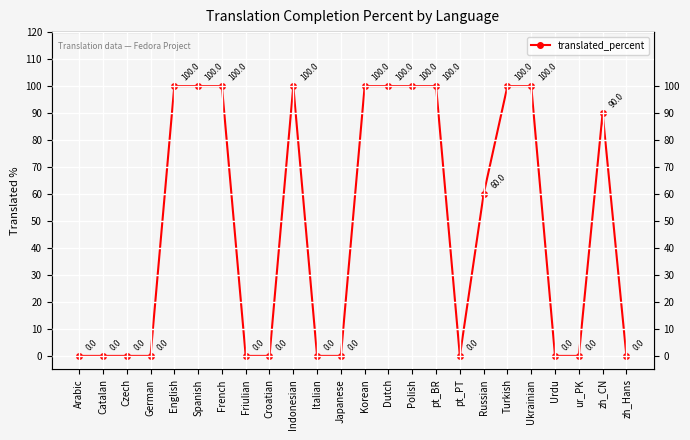

Reading left to right, what are all the values shown in this chart?

Arabic=0	Catalan=0	Czech=0	German=0	English=100	Spanish=100	French=100	Friulian=0	Croatian=0	Indonesian=100	Italian=0	Japanese=0	Korean=100	Dutch=100	Polish=100	pt_BR=100	pt_PT=0	Russian=60	Turkish=100	Ukrainian=100	Urdu=0	ur_PK=0	zh_CN=90	zh_Hans=0